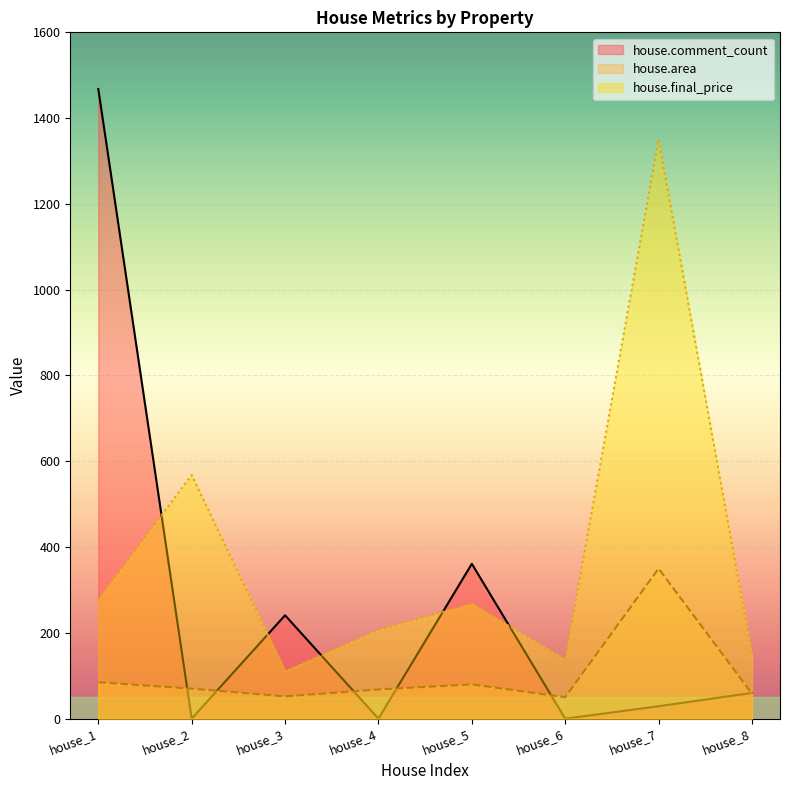

Where is house.final_price nearest to the value 730?

house_2